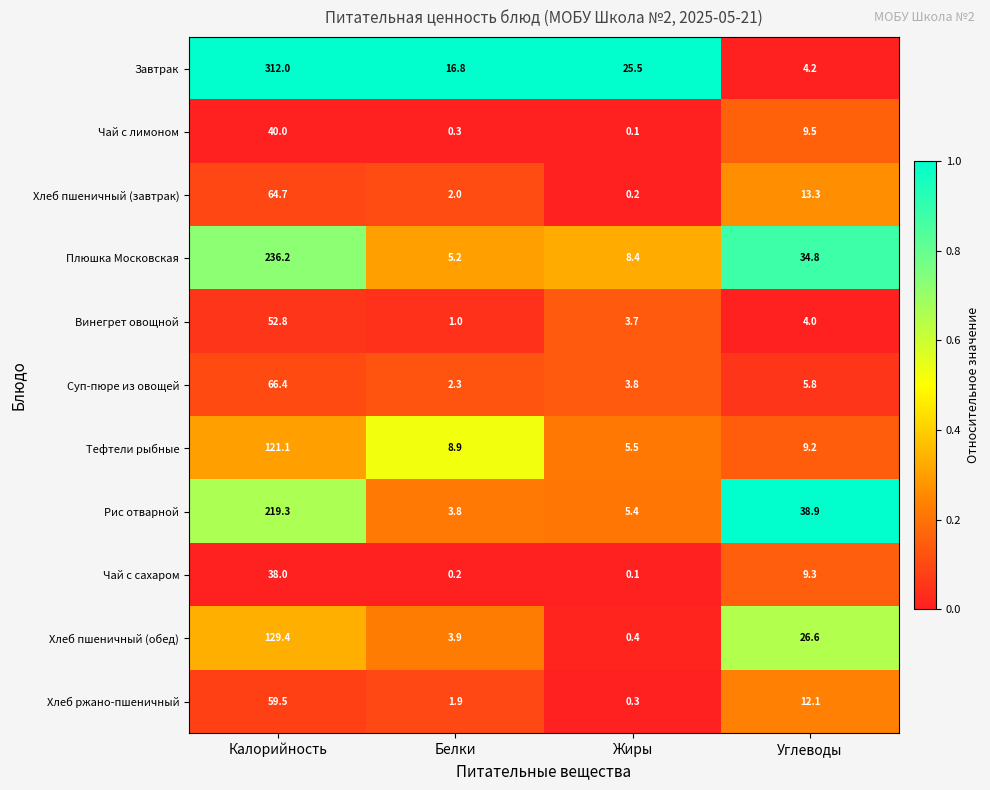

What value does the Тефтели рыбные series have at Калорийность?

121.1